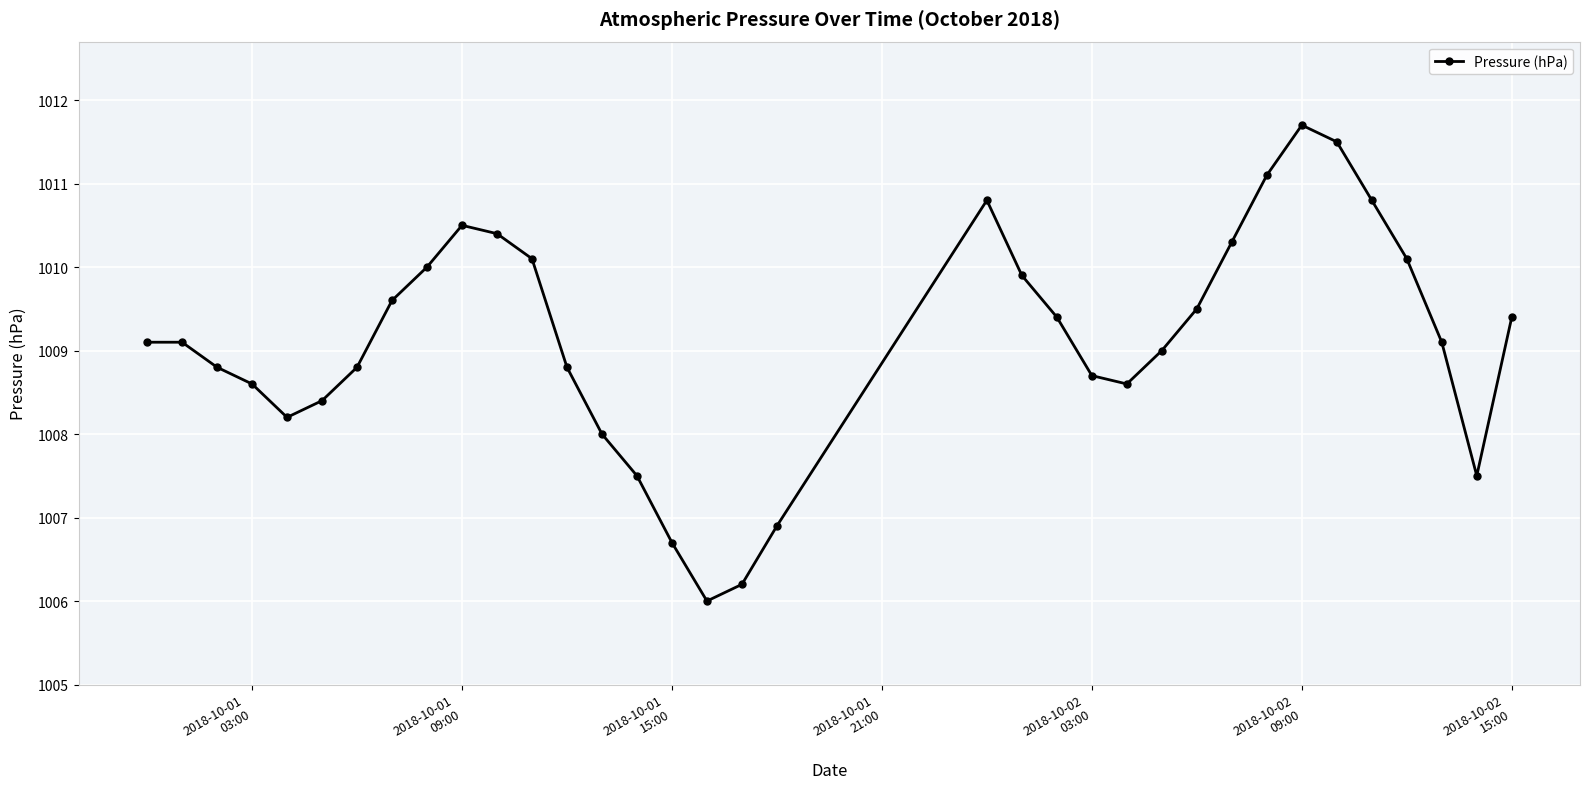

True or false: there are more than 0 points higher than both neighbors.

True